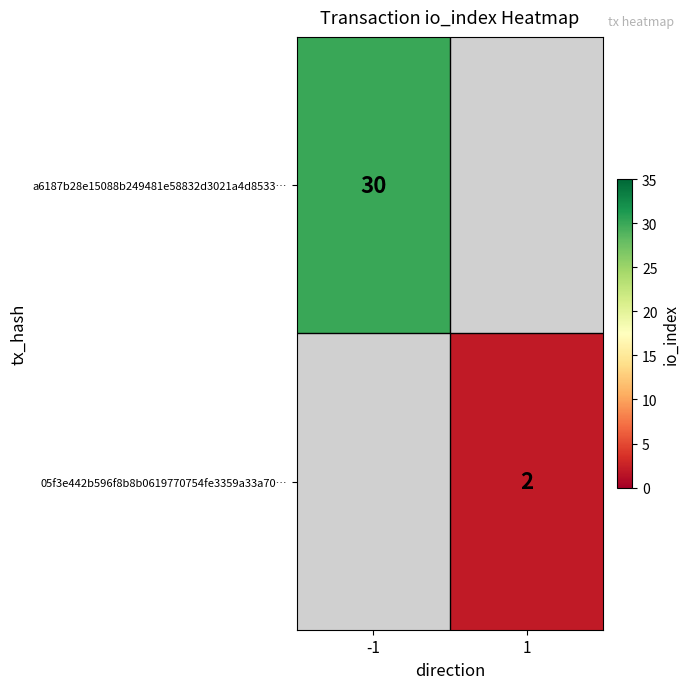

What is the greatest value displayed?

30.0